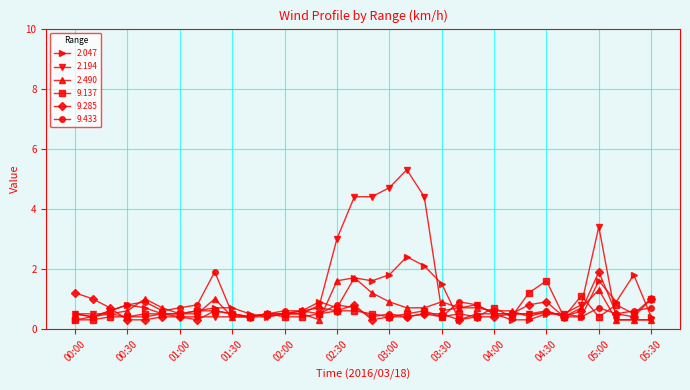

Which series has the largest total across all categories?

2.194